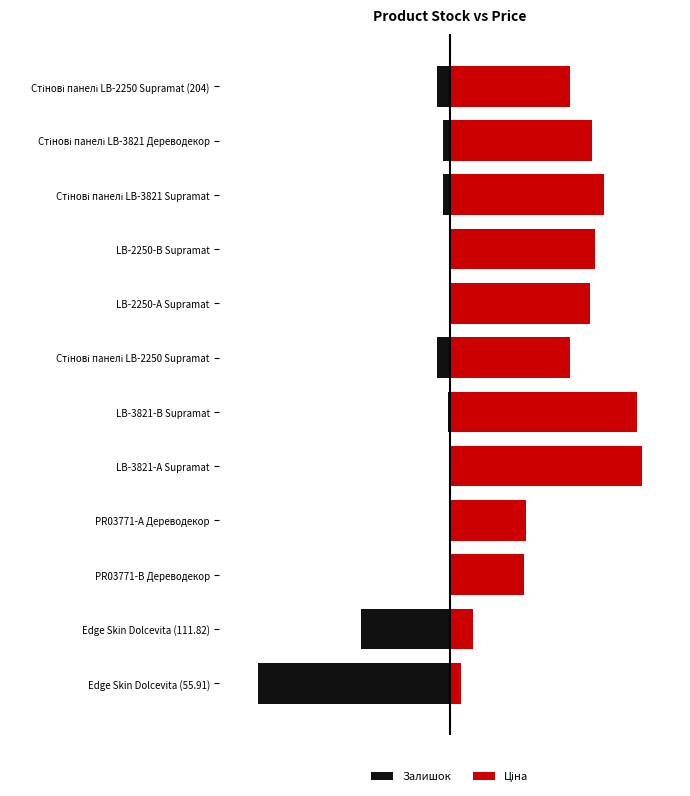

Reading left to right, what are all the values shown in this chart?

Залишок: -100.0	-46.5	-0.5	-0.5	-0.1	-0.8	-6.5	-0.6	-0.3	-3.6	-3.4	-6.5
Ціна: 6.1	12.2	38.5	39.5	100.0	97.4	62.5	72.9	75.5	80.5	74.3	62.5